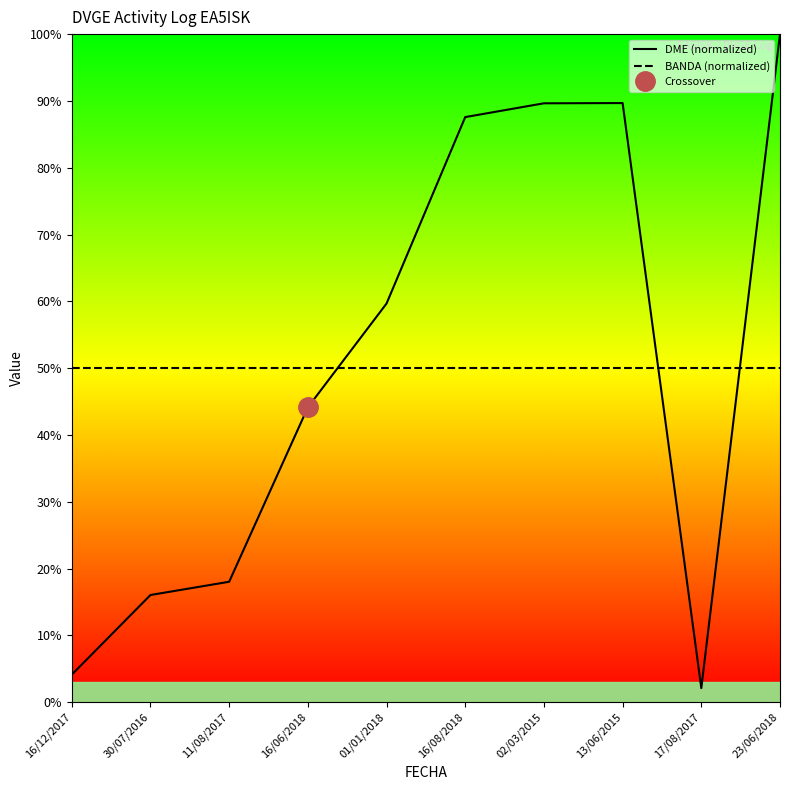

Which has a higher value, 01/01/2018 or 30/07/2016?

01/01/2018